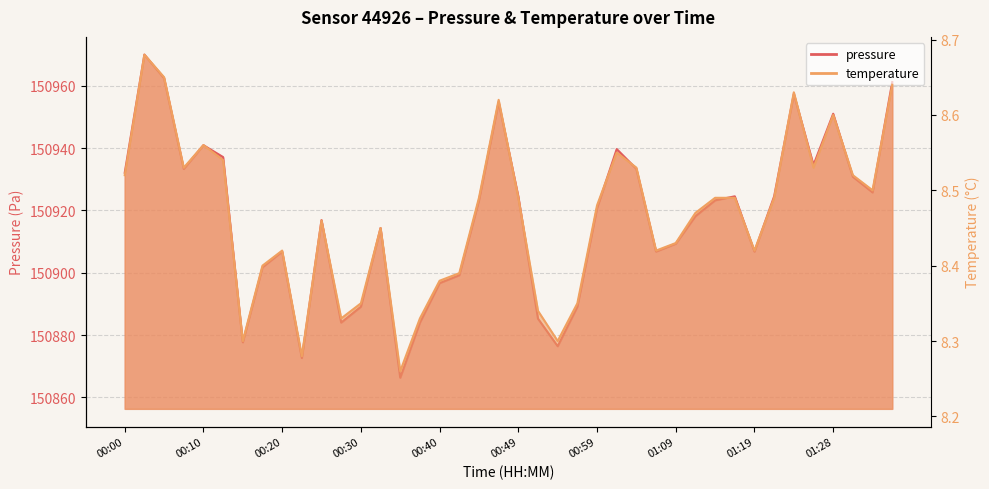

How many series are shown in this chart?

2